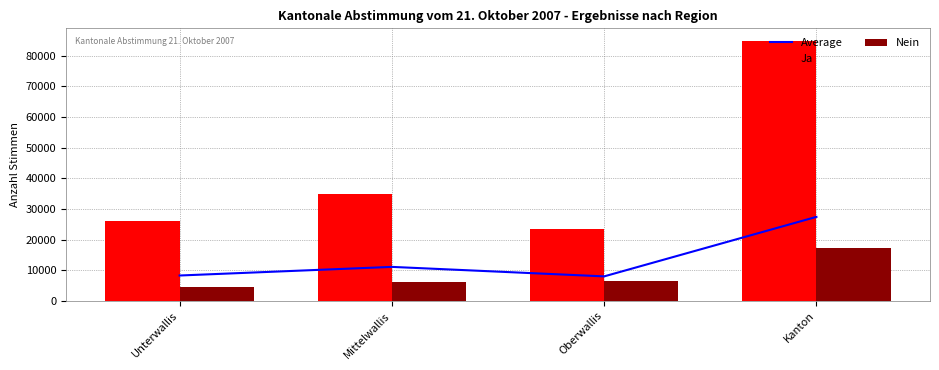

How many series are shown in this chart?

3